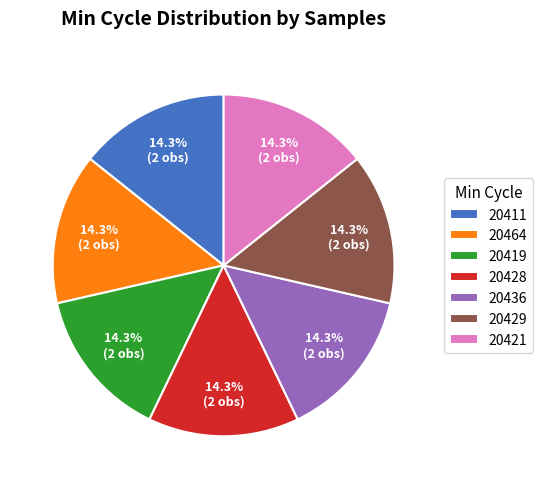

Combined, what portion of the pie is 20419 and 20421?

28.6%